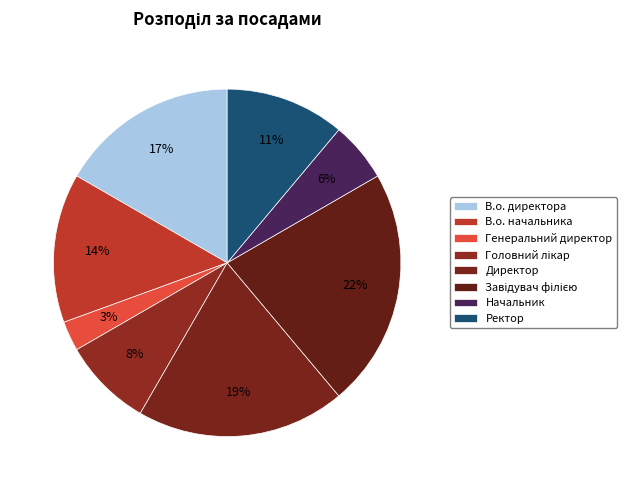

How many slices are in this pie chart?

8